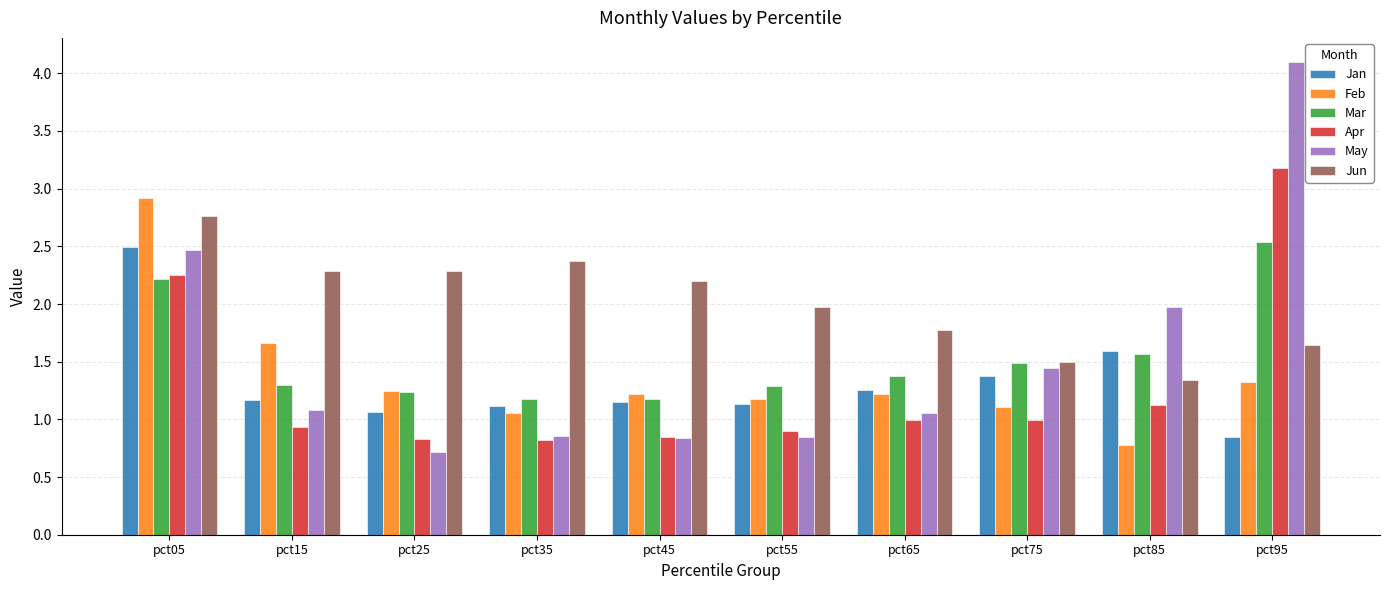

What is the difference between the maximum and minimum values in the Feb series?

2.1